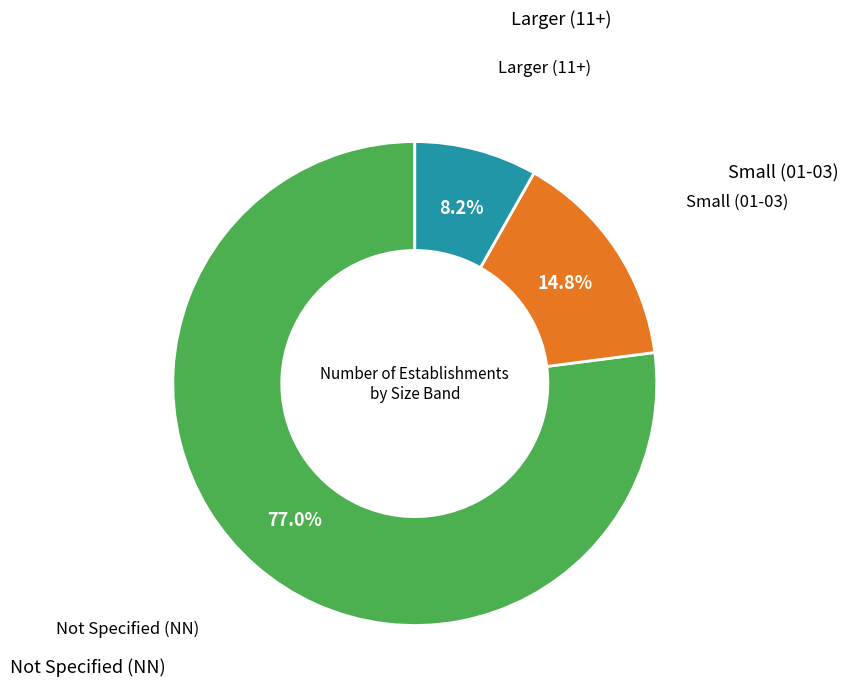

Is there any slice that represents more than half of the pie?

Yes